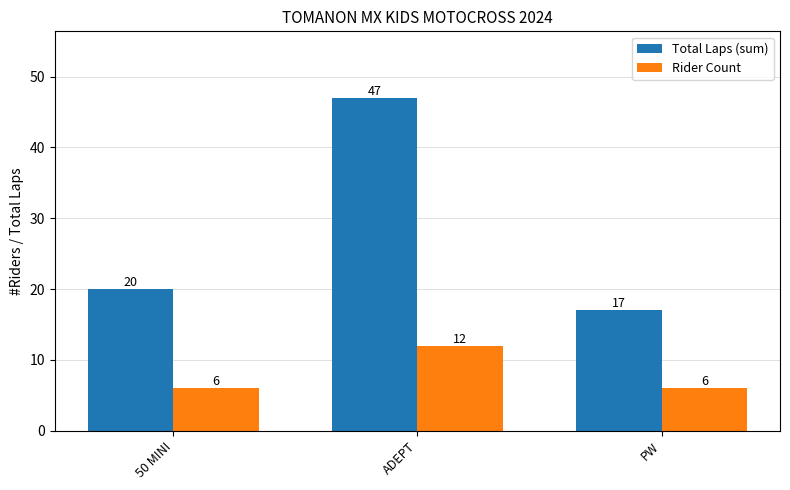

List the series in order of their overall mean, highest first.

Total Laps (sum), Rider Count